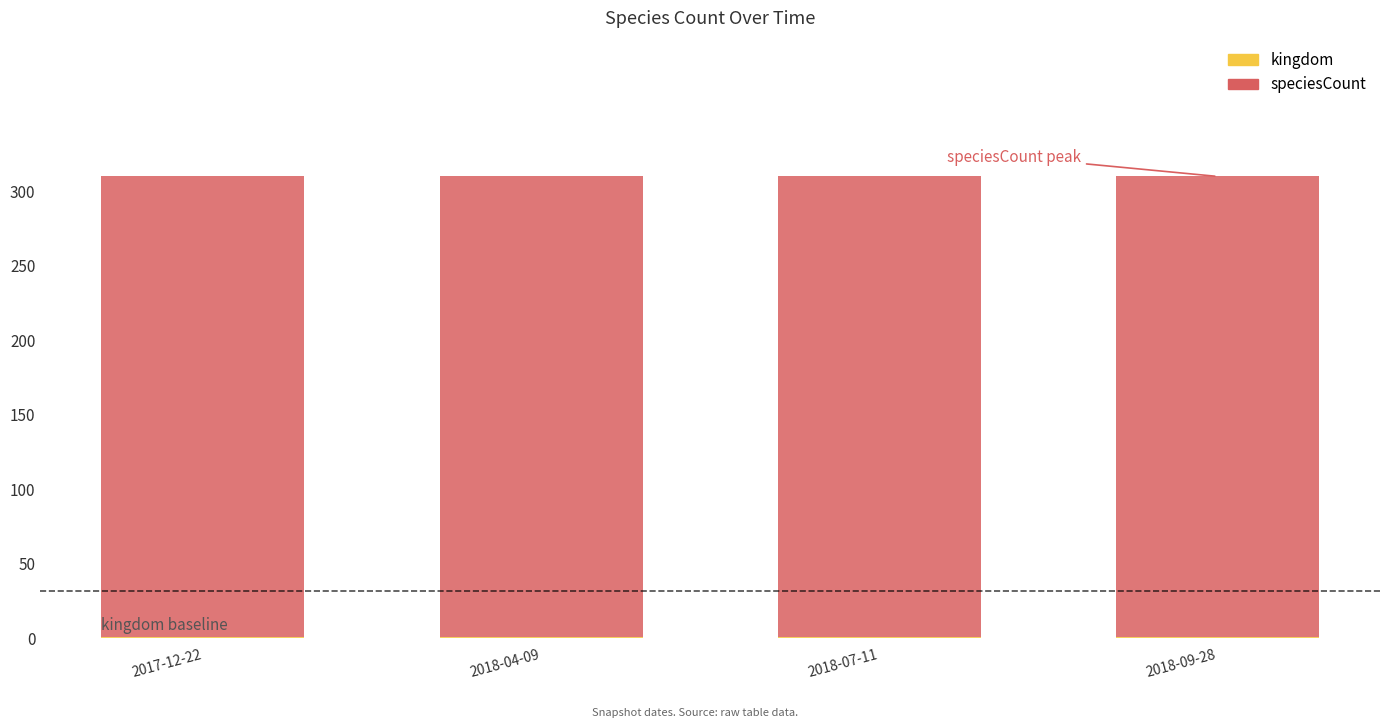

Which series has the largest total across all categories?

speciesCount